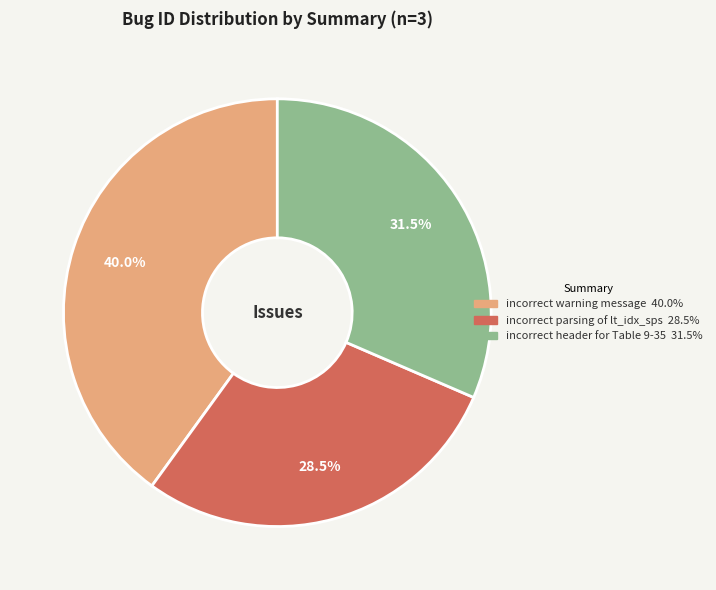

Is the sum of incorrect warning message and incorrect parsing of lt_idx_sps greater than half?

Yes